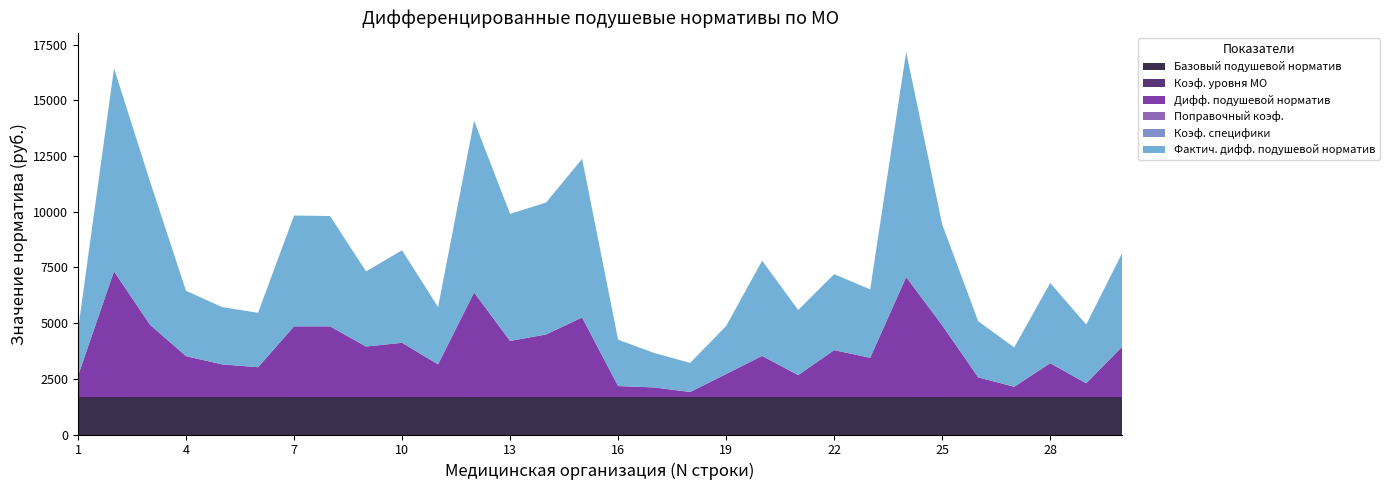

Reading left to right, transcribe all the data shown in this chart.

Базовый подушевой норматив: 1=1671.4	2=1671.4	3=1671.4	4=1671.4	5=1671.4	6=1671.4	7=1671.4	8=1671.4	9=1671.4	10=1671.4	11=1671.4	12=1671.4	13=1671.4	14=1671.4	15=1671.4	16=1671.4	17=1671.4	18=1671.4	19=1671.4	20=1671.4	21=1671.4	22=1671.4	23=1671.4	24=1671.4	25=1671.4	26=1671.4	27=1671.4	28=1671.4	29=1671.4	30=1671.4
Коэф. уровня МО: 1=0.5	2=1.6	3=0.9	4=1.0	5=0.8	6=0.7	7=1.4	8=1.4	9=1.2	10=1.1	11=0.8	12=1.3	13=0.7	14=0.8	15=1.0	16=0.2	17=0.2	18=0.2	19=0.6	20=0.6	21=0.4	22=0.8	23=0.7	24=1.1	25=1.3	26=0.4	27=0.2	28=0.5	29=0.2	30=0.8
Дифф. подушевой норматив: 1=960.6	2=5646.4	3=3251.5	4=1842.0	5=1474.7	6=1345.6	7=3178.8	8=3178.8	9=2274.4	10=2441.8	11=1474.7	12=4697.1	13=2526.7	14=2816.3	15=3578.1	16=500.4	17=439.2	18=234.5	19=1042.5	20=1853.8	21=992.4	22=2111.9	23=1768.7	24=5389.7	25=3227.2	26=891.4	27=468.9	28=1527.4	29=625.0	30=2269.2
Поправочный коэф.: 1=1.0	2=1.0	3=1.0	4=1.0	5=1.0	6=1.0	7=1.0	8=1.0	9=1.0	10=1.0	11=1.0	12=1.0	13=1.0	14=1.0	15=1.0	16=1.0	17=1.0	18=1.0	19=1.0	20=1.0	21=1.0	22=1.0	23=1.0	24=1.0	25=1.0	26=1.0	27=1.0	28=1.0	29=1.0	30=1.0
Коэф. специфики: 1=2.1	2=1.6	3=2.0	4=1.6	5=1.7	6=1.8	7=1.6	8=1.6	9=1.5	10=1.7	11=1.7	12=1.6	13=2.3	14=2.1	15=2.0	16=4.1	17=3.5	18=5.5	19=2.1	20=2.3	21=2.9	22=1.6	23=1.7	24=1.9	25=1.4	26=2.8	27=3.8	28=2.4	29=4.2	30=1.9
Фактич. дифф. подушевой норматив: 1=2055.7	2=9113.4	3=6425.0	4=2932.5	5=2568.9	6=2439.6	7=4971.7	8=4949.4	9=3368.4	10=4151.1	11=2565.9	12=7708.0	13=5697.7	14=5917.0	15=7116.9	16=2076.1	17=1544.1	18=1300.1	19=2150.6	20=4271.1	21=2919.7	22=3408.7	23=3068.7	24=10100.4	25=4527.8	26=2517.3	27=1764.1	28=3597.0	29=2632.7	30=4200.4